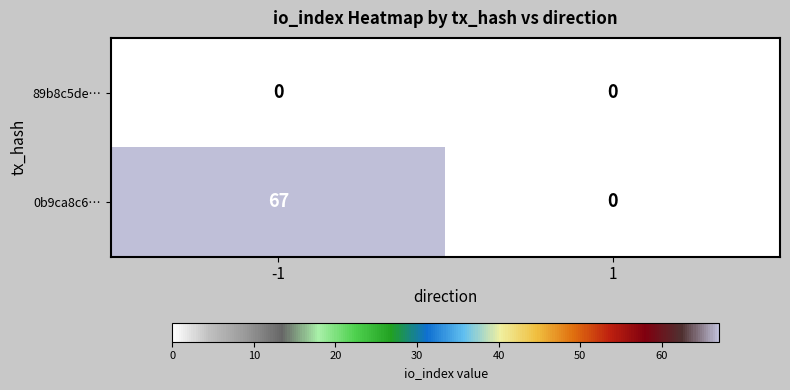

Which series has the widest spread of values?

0b9ca8c6…